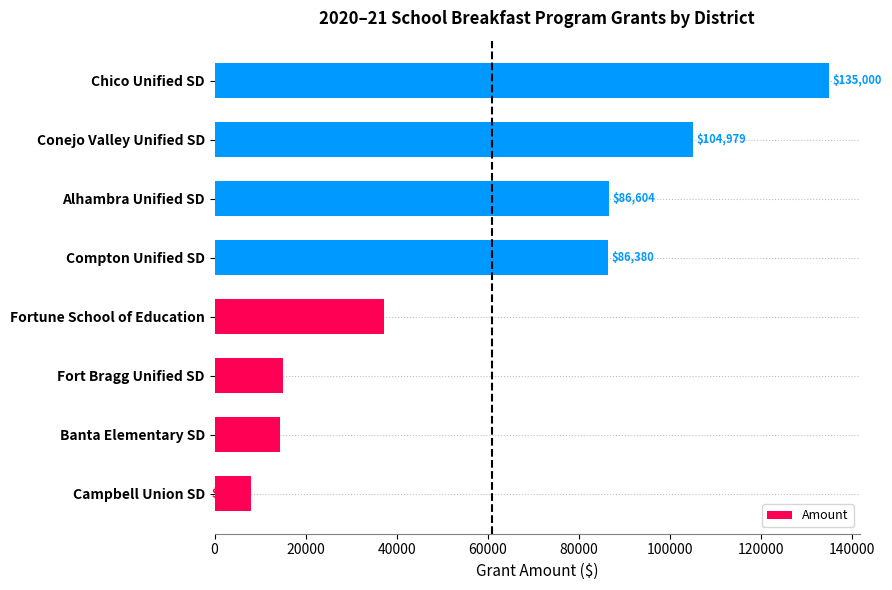

How many values are below 86380?

4